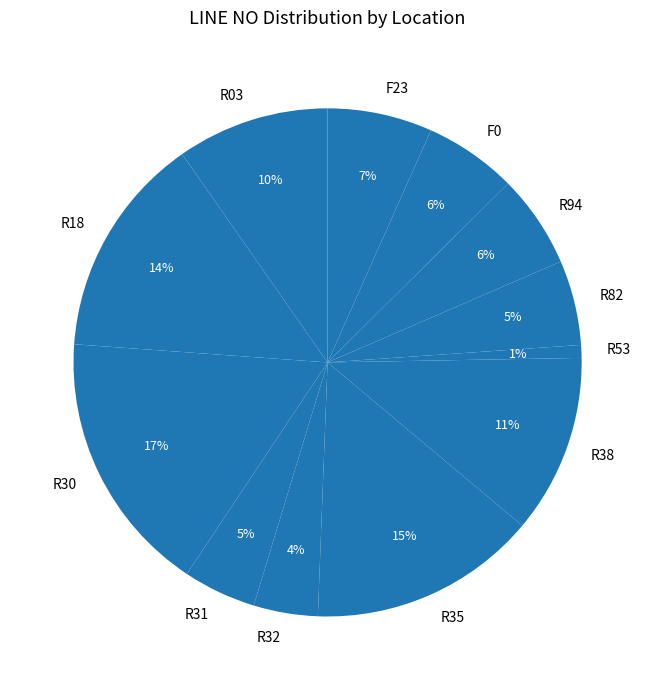

Is there any slice that represents more than half of the pie?

No